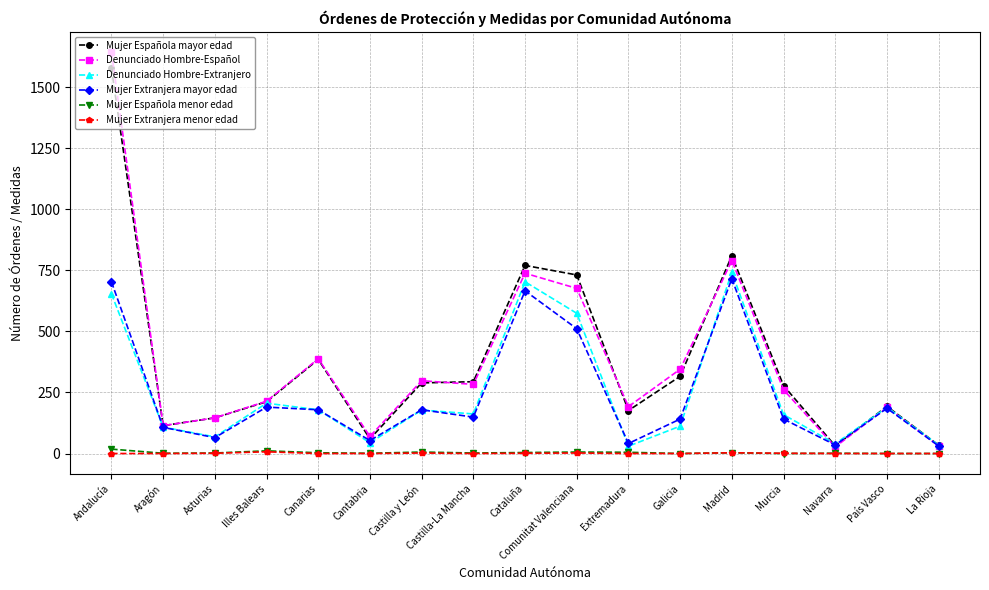

What is the average value of the Mujer Extranjera menor edad series?

1